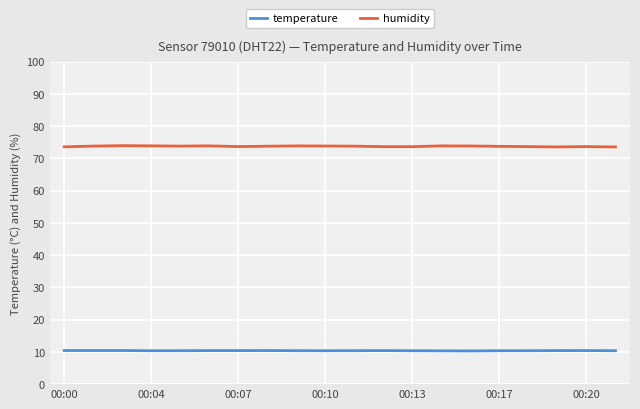

True or false: humidity and temperature intersect in this chart.

False